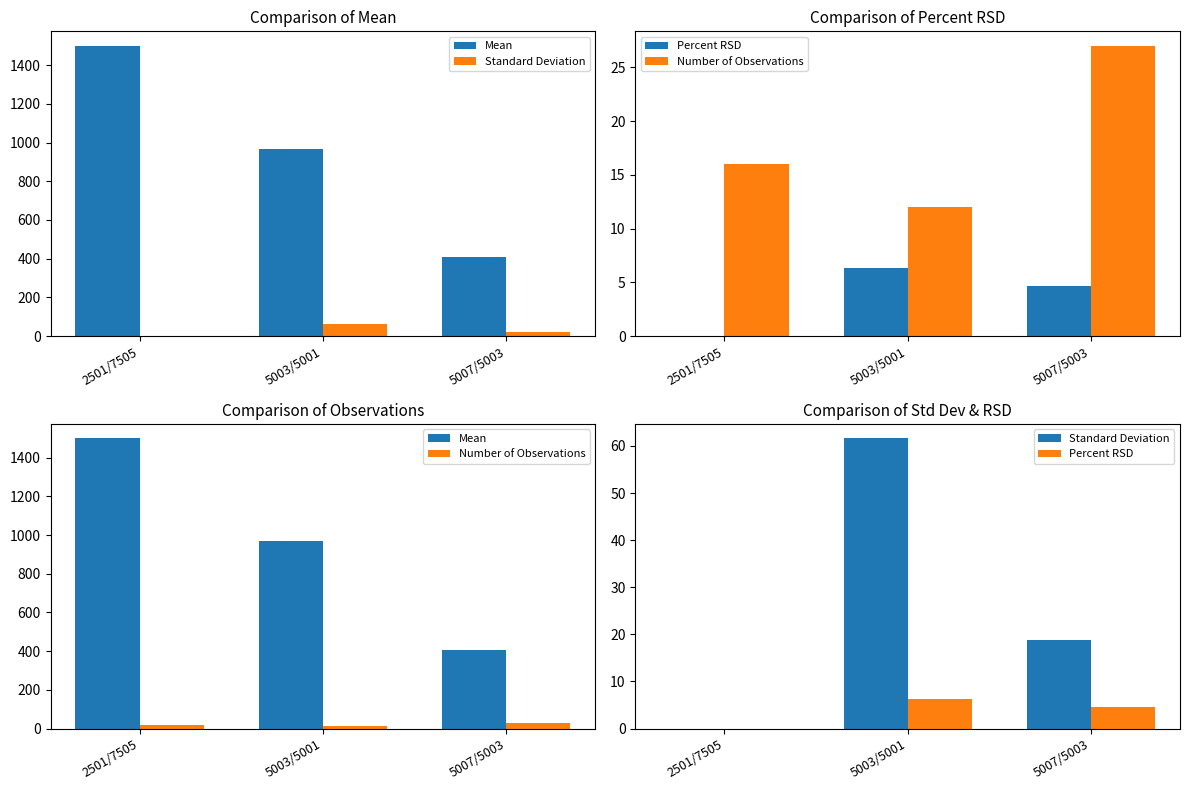

True or false: Mean has a value of 1651.9 at 5003/5001.

False